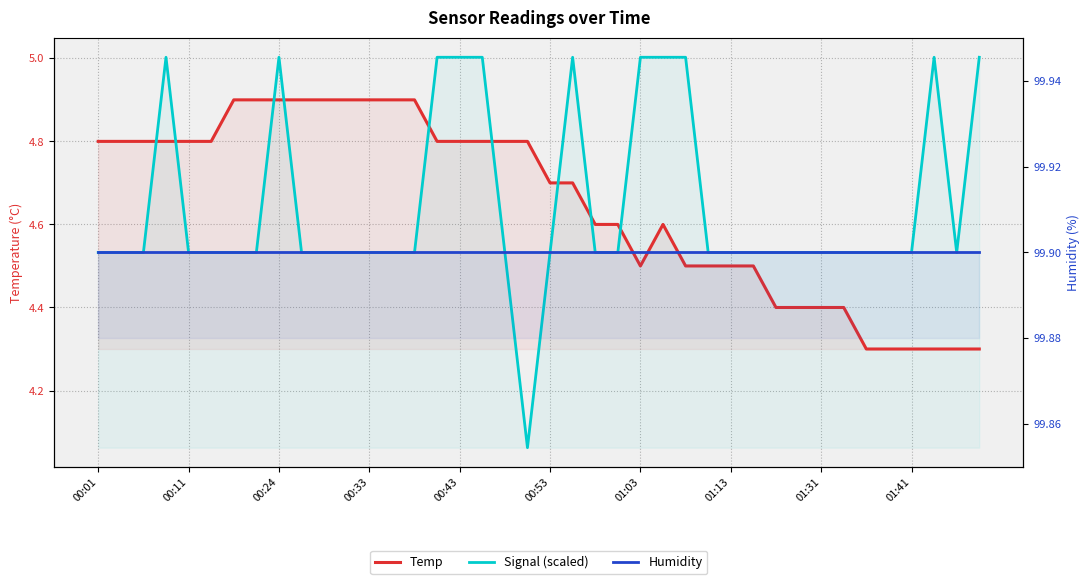

How many interior local peaks does the Temp series have?

1